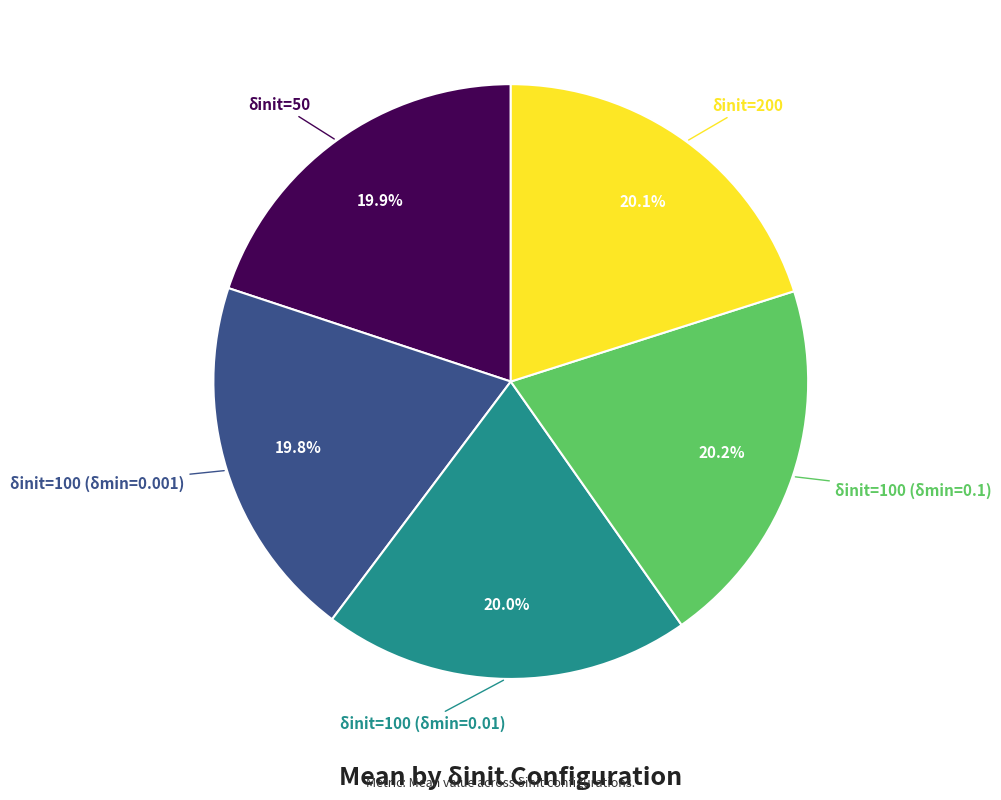

Is there a majority slice in this chart?

No